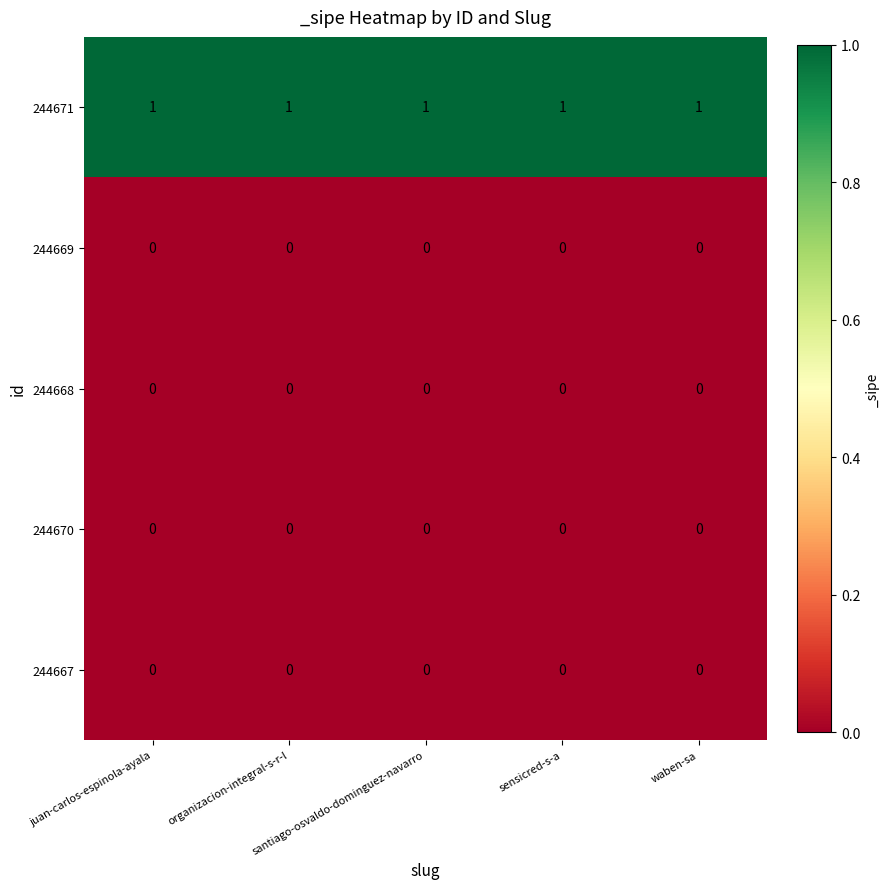

Which series has the largest total across all categories?

244671